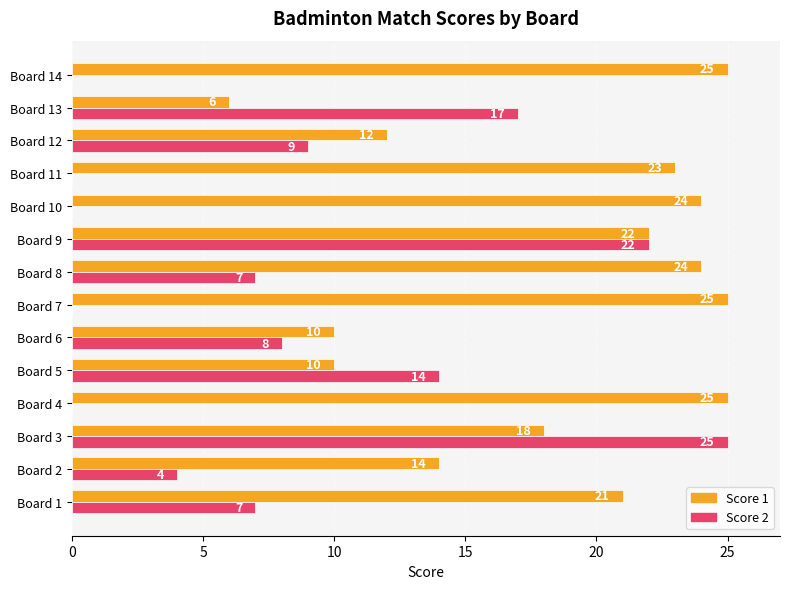

What is the total value across all series at Board 13?

23